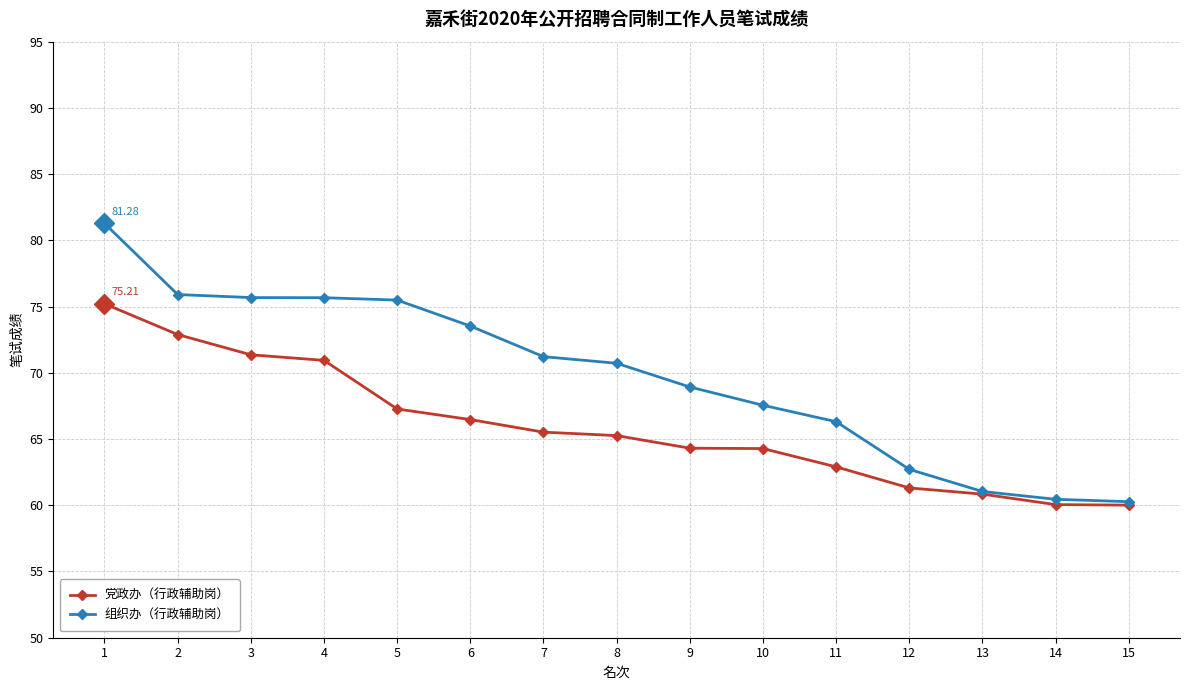

How many values in the 党政办（行政辅助岗） series are below 65?

7